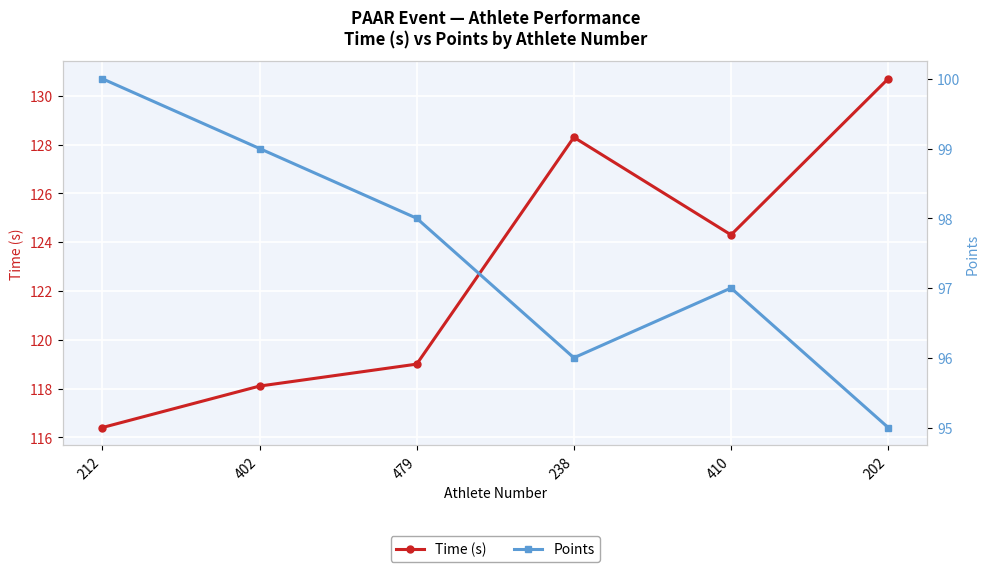

At how many categories does at least one series exceed 97?

6